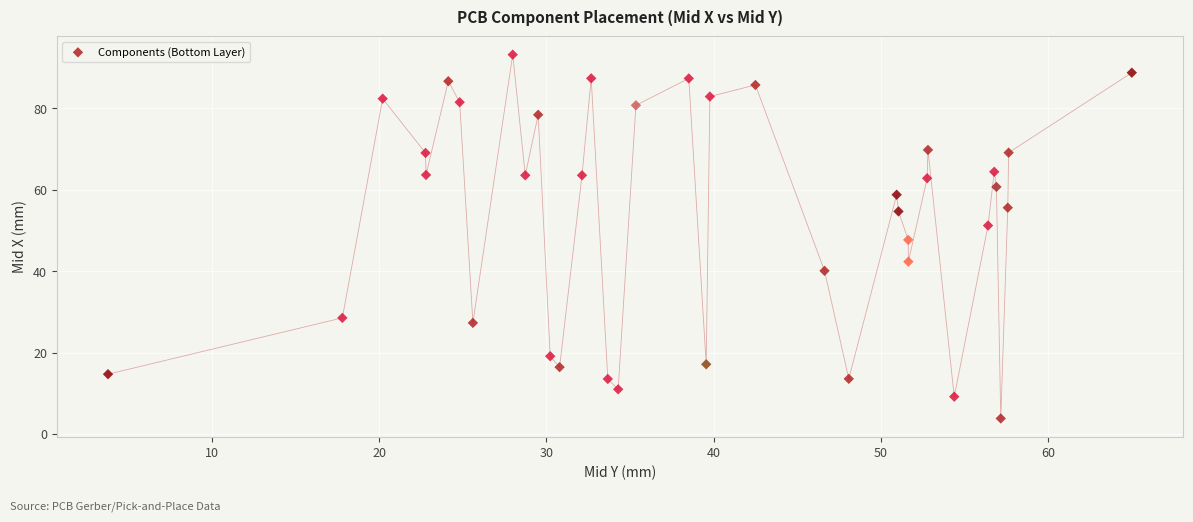

What is the range of Y values (max minus min)?

89.3